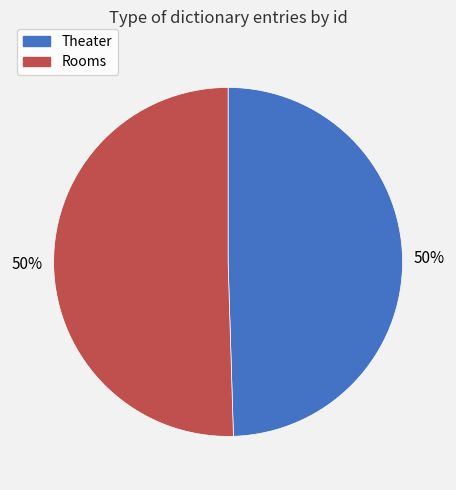

To the nearest percent, what is the combined percentage of Theater and Rooms?

100%